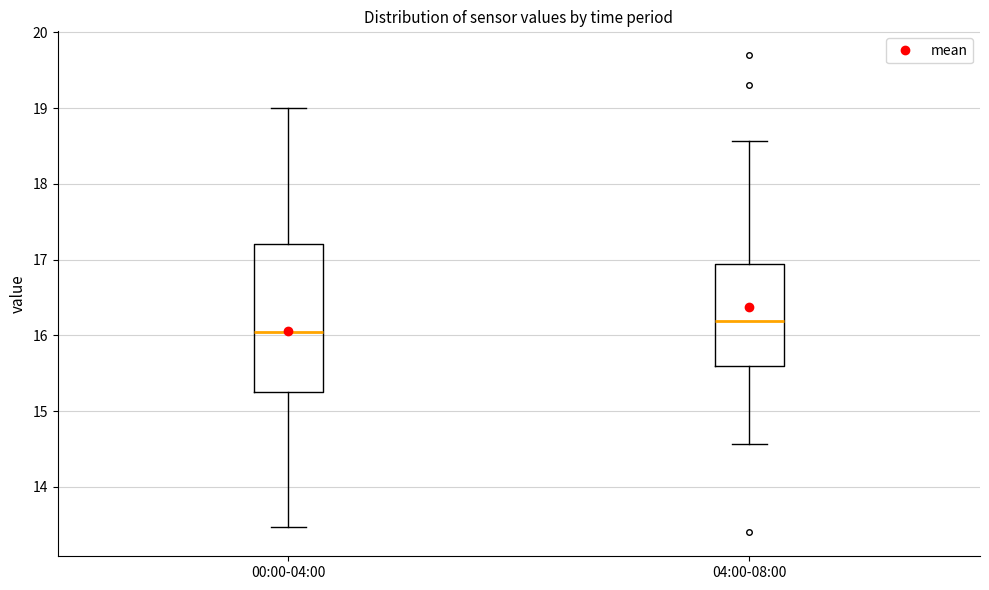

Which box has the highest median line?

04:00-08:00